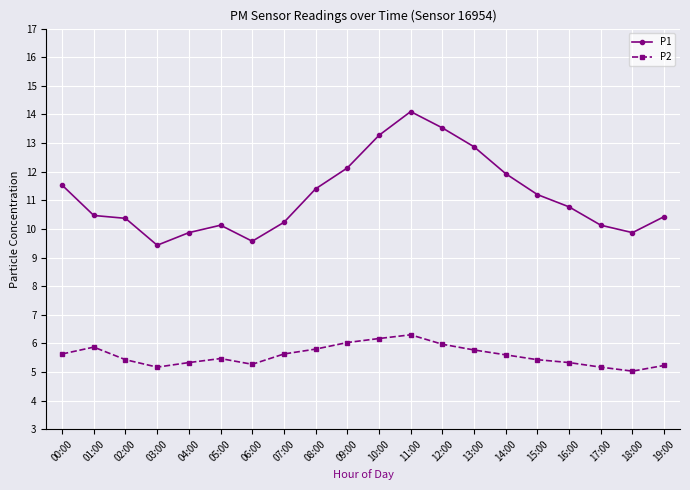

The value of P1 at 05:00 is 10.1. True or false?

True